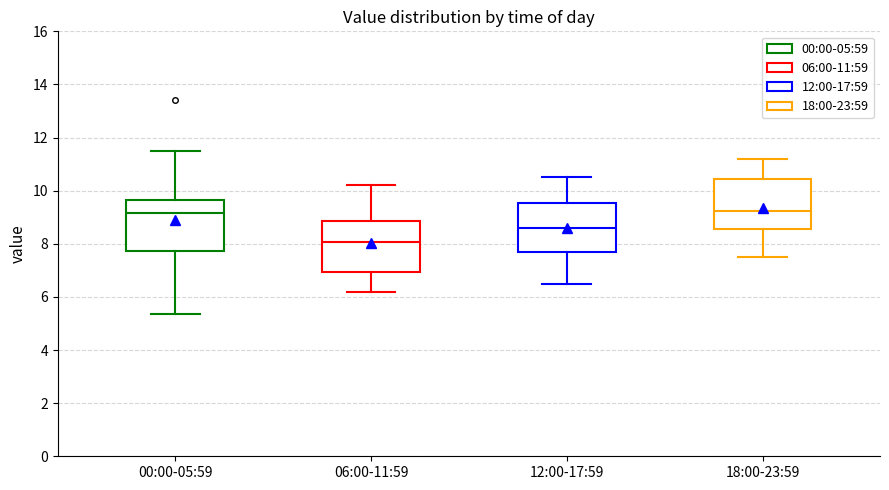

Reading left to right, transcribe this box plot: for each box, give where its median line is, the range the box spans, and where its two whiskers end, as read against the y-axis. The values are not printed on the chart, so give them approximately, as read against the axis.

00:00-05:59: median 9.2, box 7.8 to 9.6, whiskers 5.4 to 11.6
06:00-11:59: median 8.0, box 7.0 to 8.8, whiskers 6.2 to 10.2
12:00-17:59: median 8.6, box 7.6 to 9.6, whiskers 6.6 to 10.6
18:00-23:59: median 9.2, box 8.6 to 10.4, whiskers 7.6 to 11.2